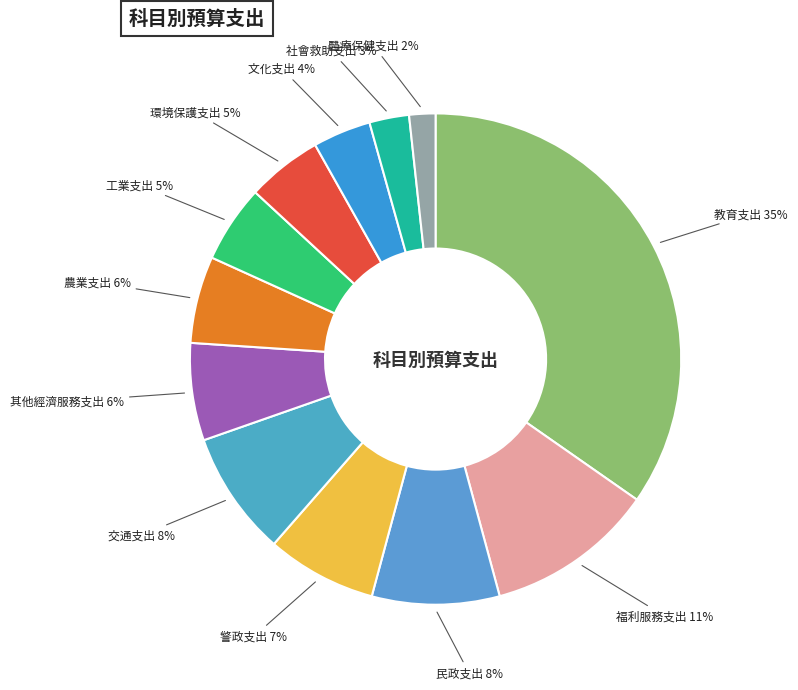

How many segments does this pie chart have?

12